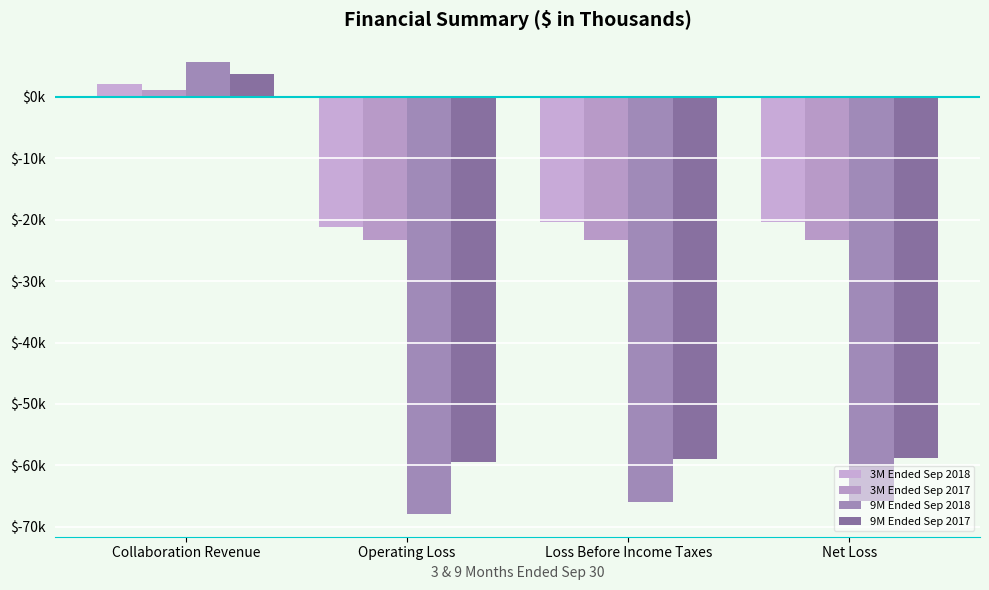

What value does the 3M Ended Sep 2017 series have at Net Loss, to the nearest 10?

-23350